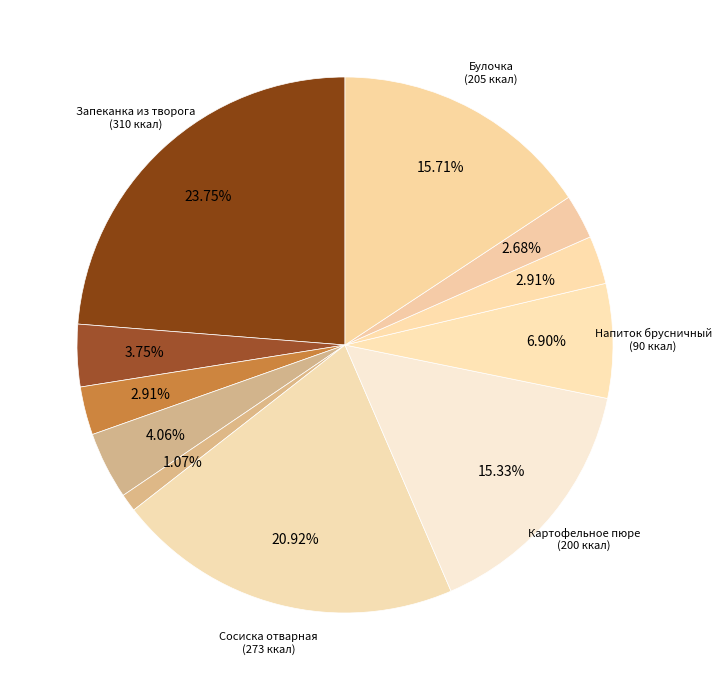

Rank the categories by value from lowest to highest.

Огурец свежий, Хлеб ржаной, Хлеб пшеничный (завтрак), Хлеб пшеничный (обед), Чай фруктовый, Яблоко, Напиток брусничный, Картофельное пюре, Булочка, Сосиска отварная, Запеканка из творога